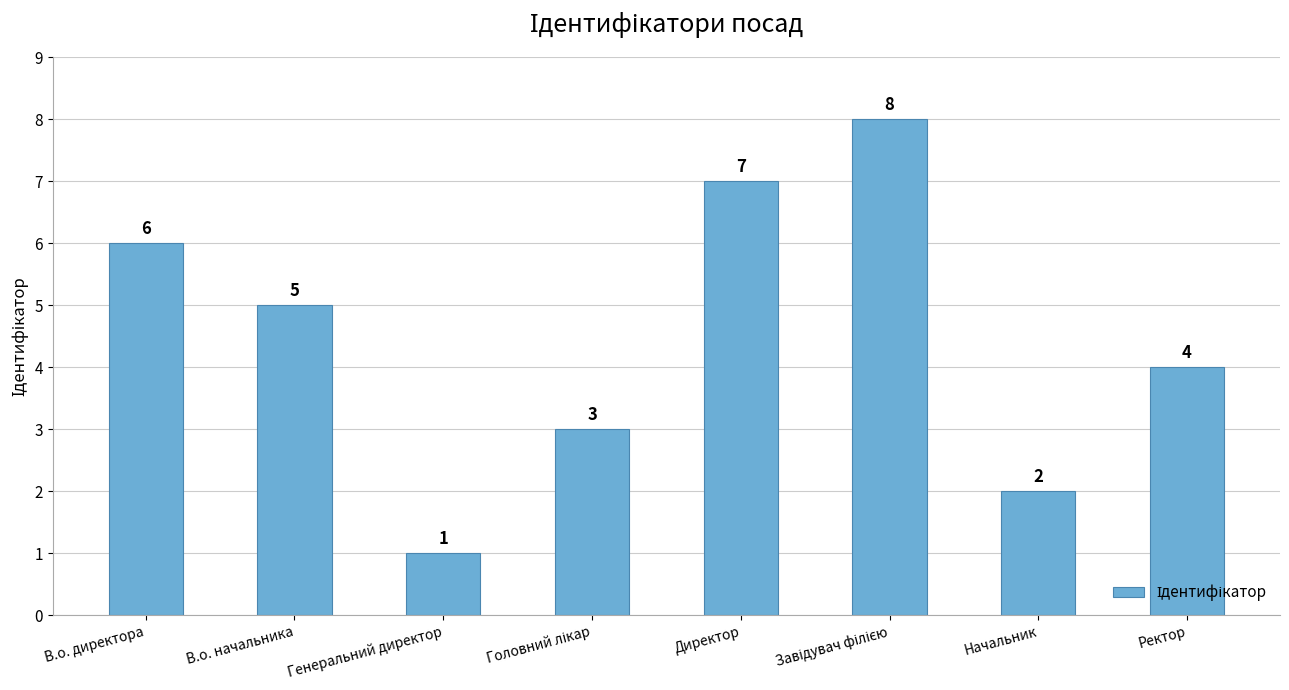

Reading right to left, transcribe all the data shown in this chart.

4	2	8	7	3	1	5	6